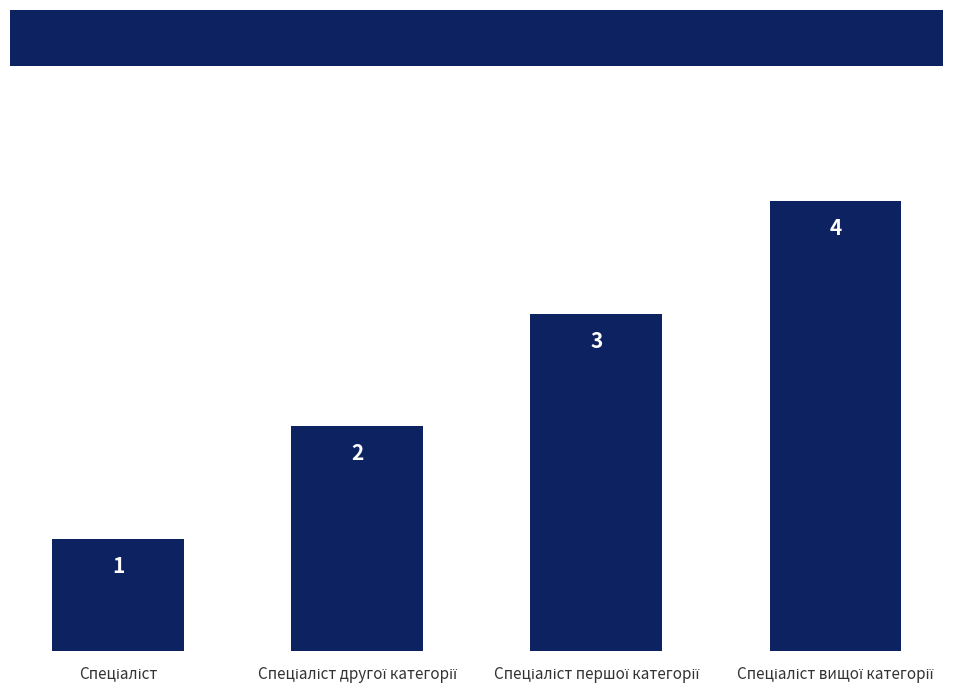

Reading left to right, list all the values displayed in this chart.

1	2	3	4